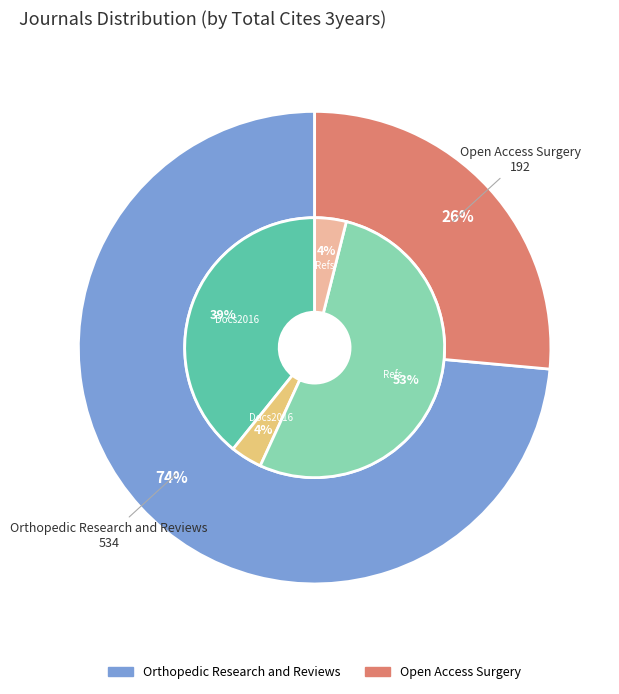

How many slices are in this pie chart?

2